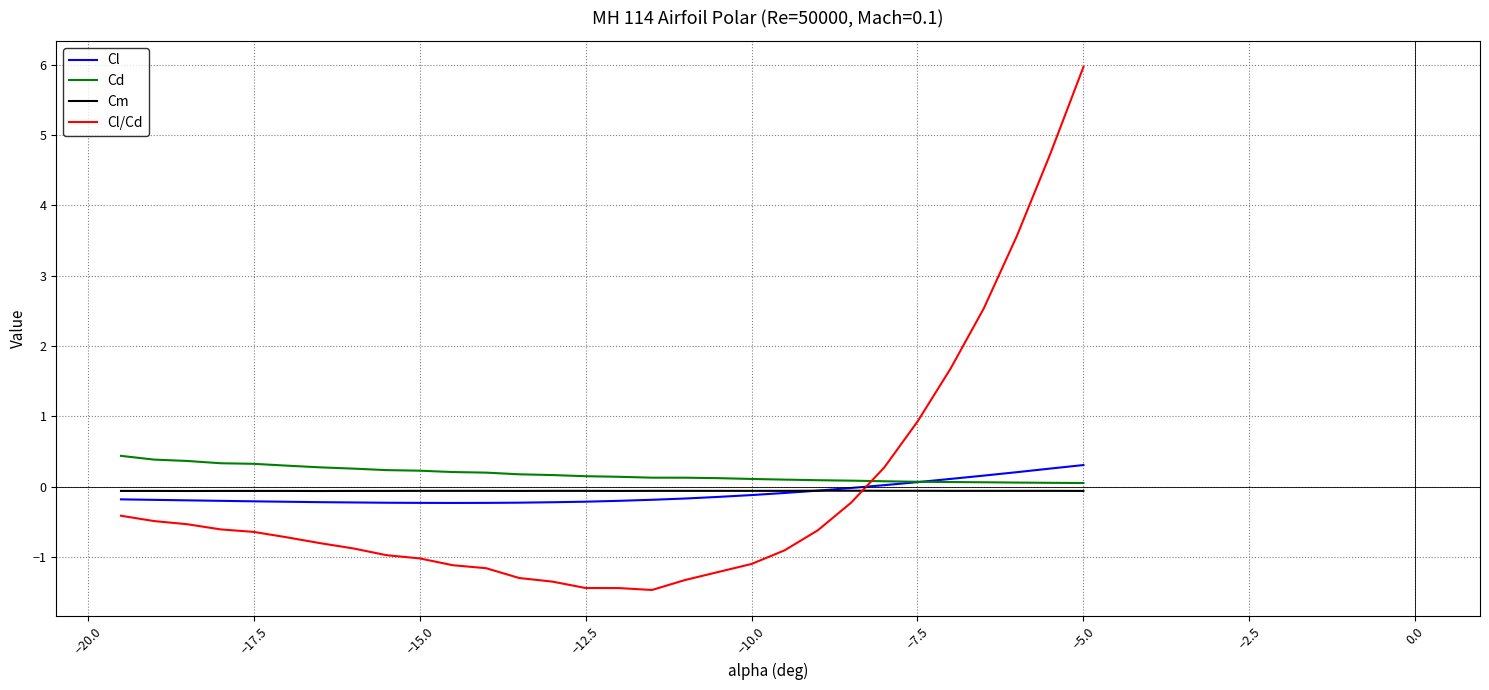

What is the greatest value displayed?

6.0